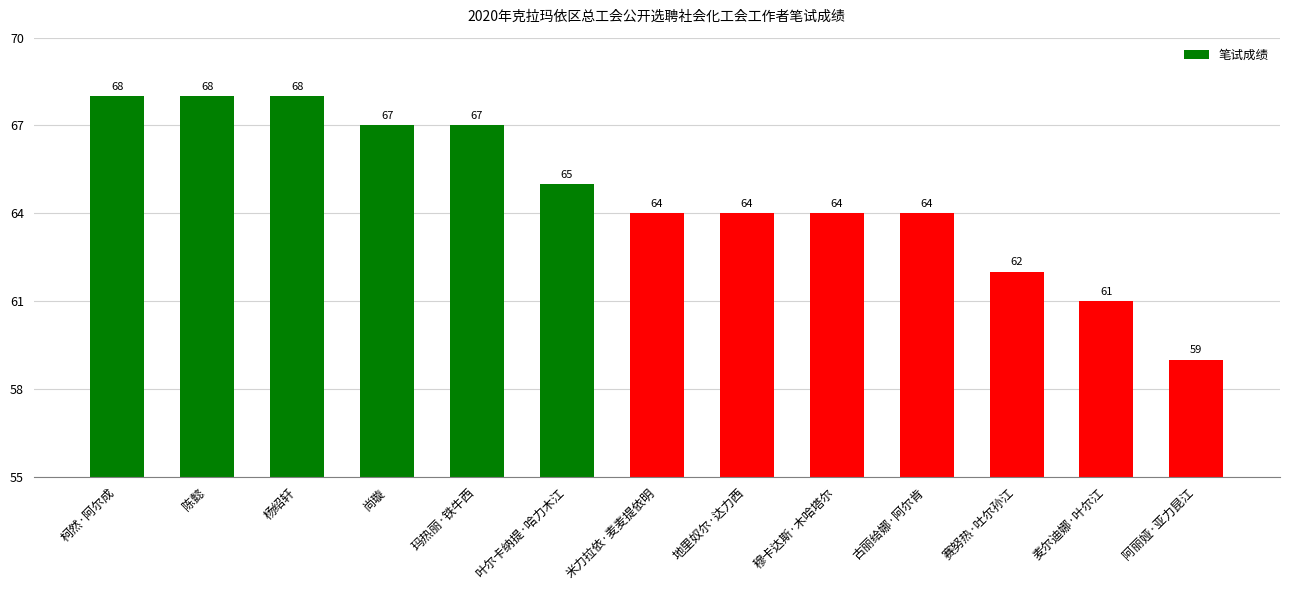

What is the value of the 12th bar from the left?

61